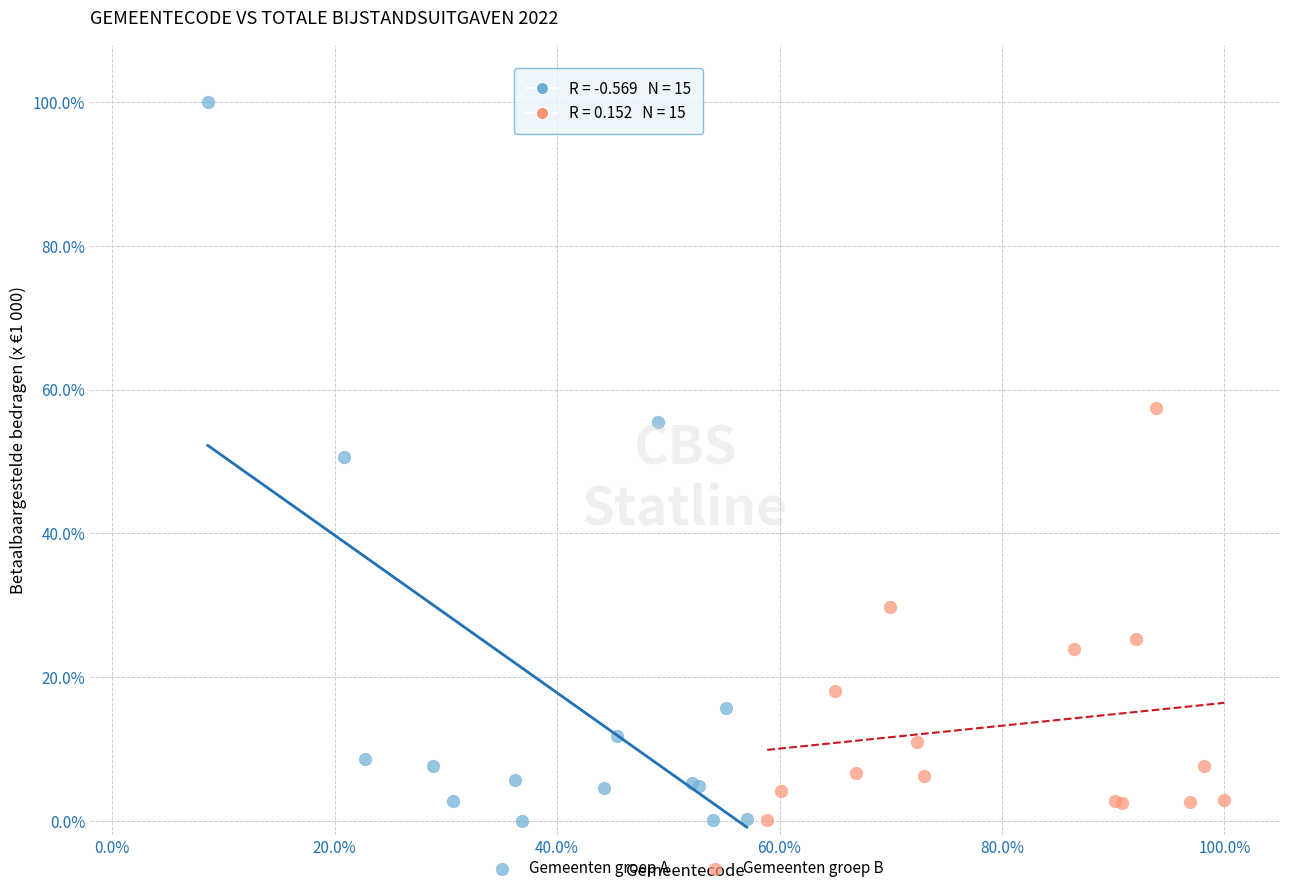

What are all the series names shown in the legend?

Gemeenten groep A, Gemeenten groep B